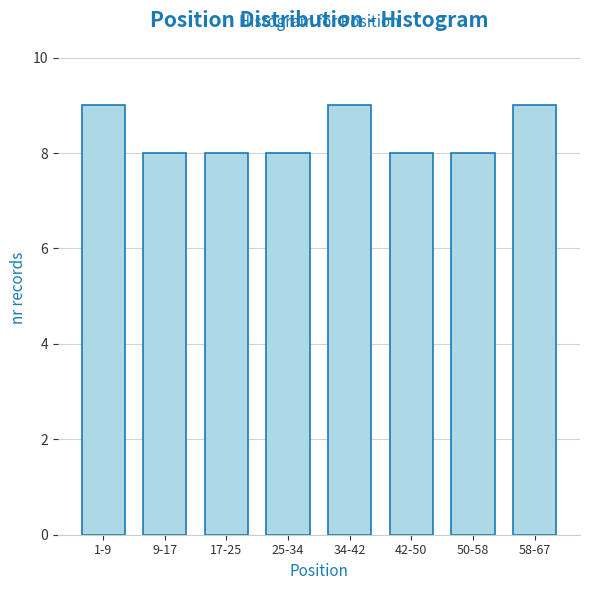

Reading right to left, what are all the values shown in this chart?

9	8	8	9	8	8	8	9